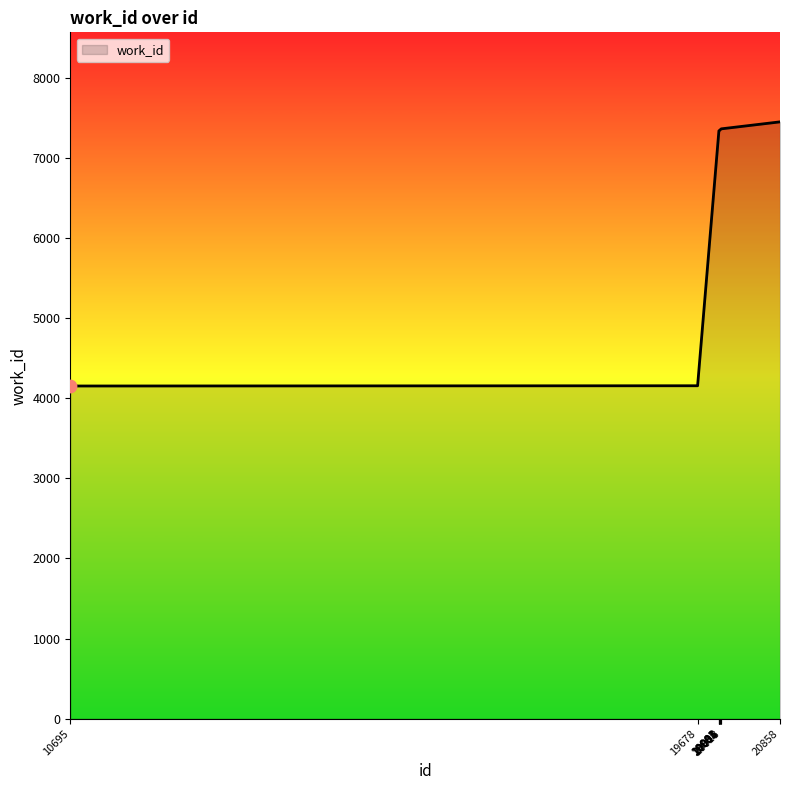

What is the ratio of the value at 20001 to the value at 19678?

1.8